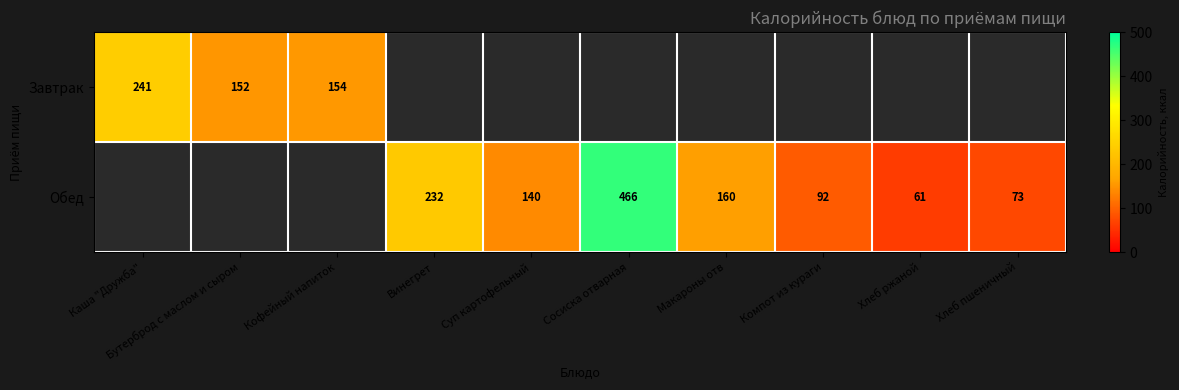

At which label is Завтрак closest to 196?

Кофейный напиток